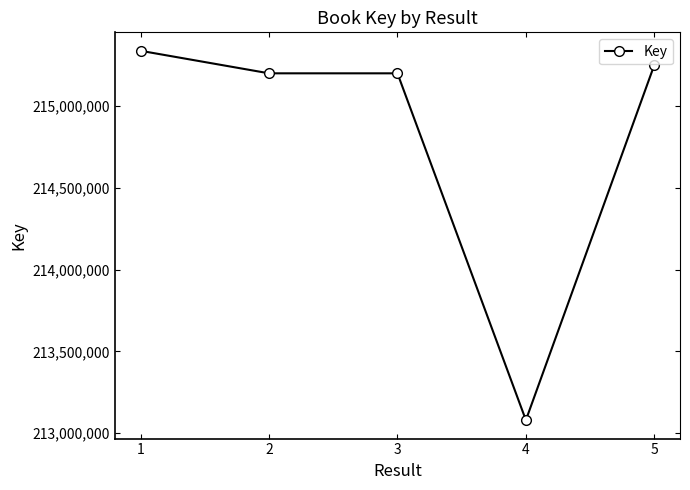

True or false: there are more than 2 points higher than both neighbors.

False